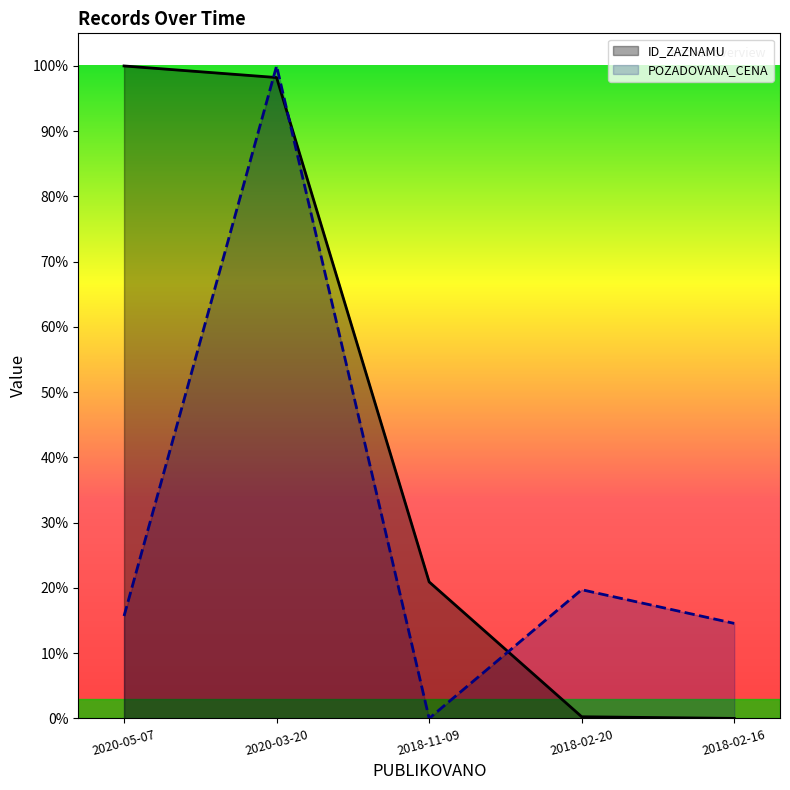

Where is ID_ZAZNAMU nearest to the value 0?

2018-02-16